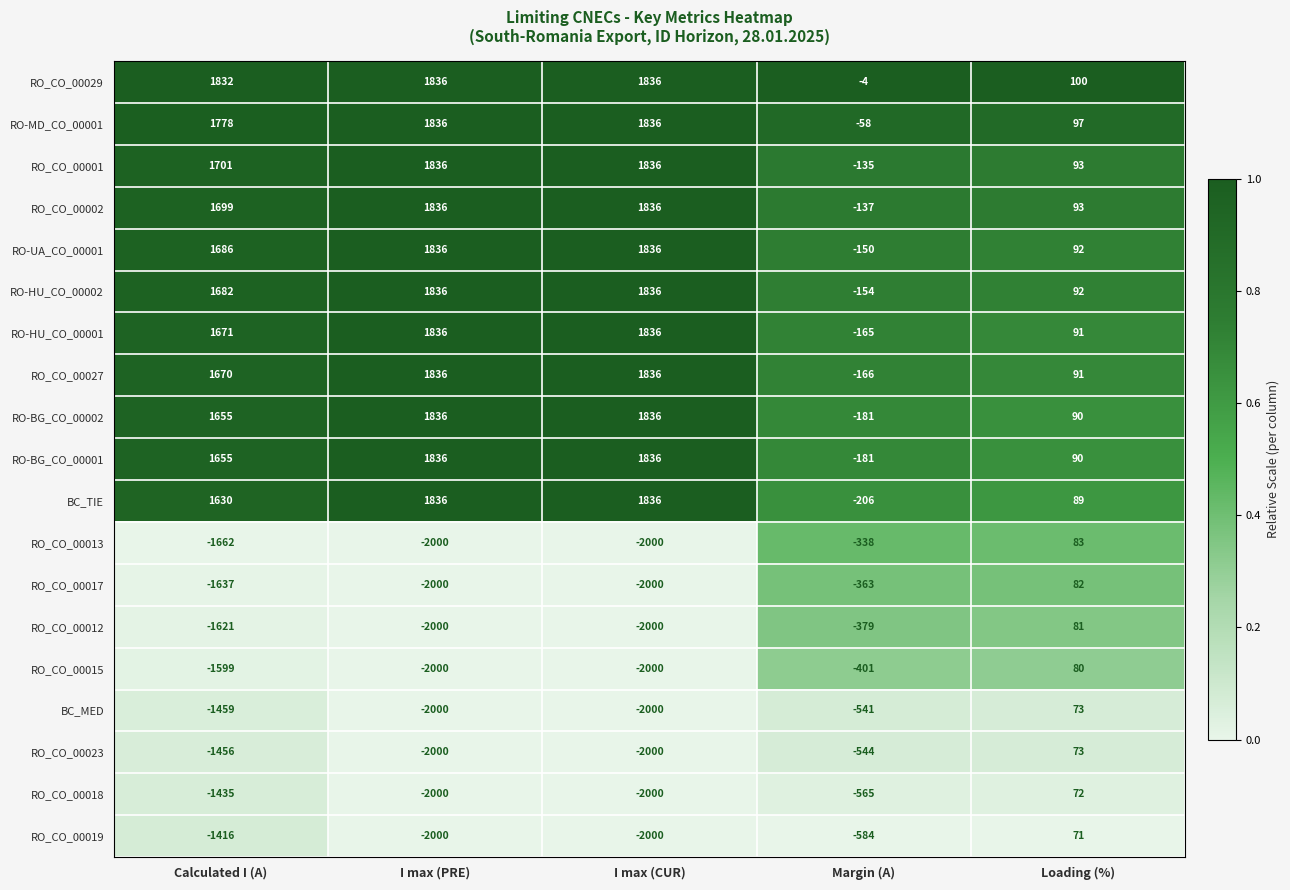

Which series has the largest total across all categories?

RO_CO_00029